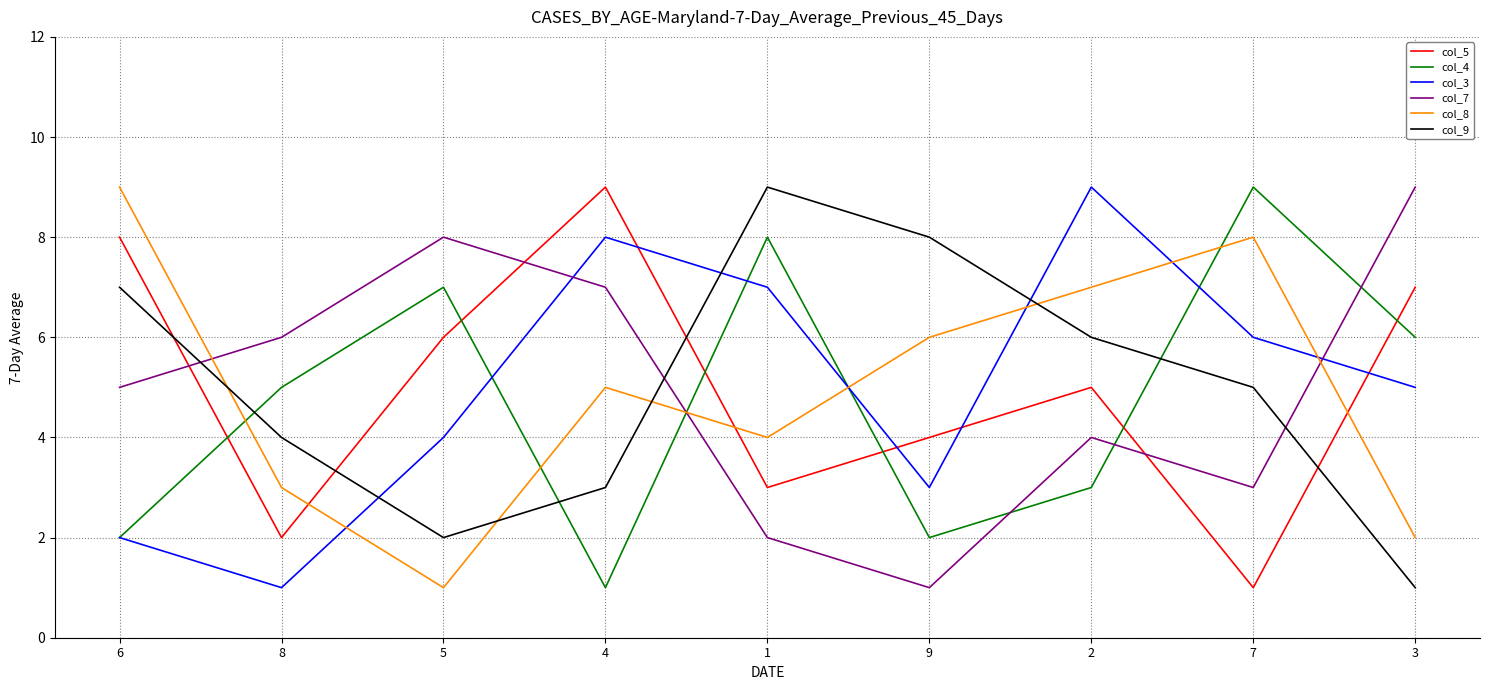

What are all the series names shown in the legend?

col_5, col_4, col_3, col_7, col_8, col_9